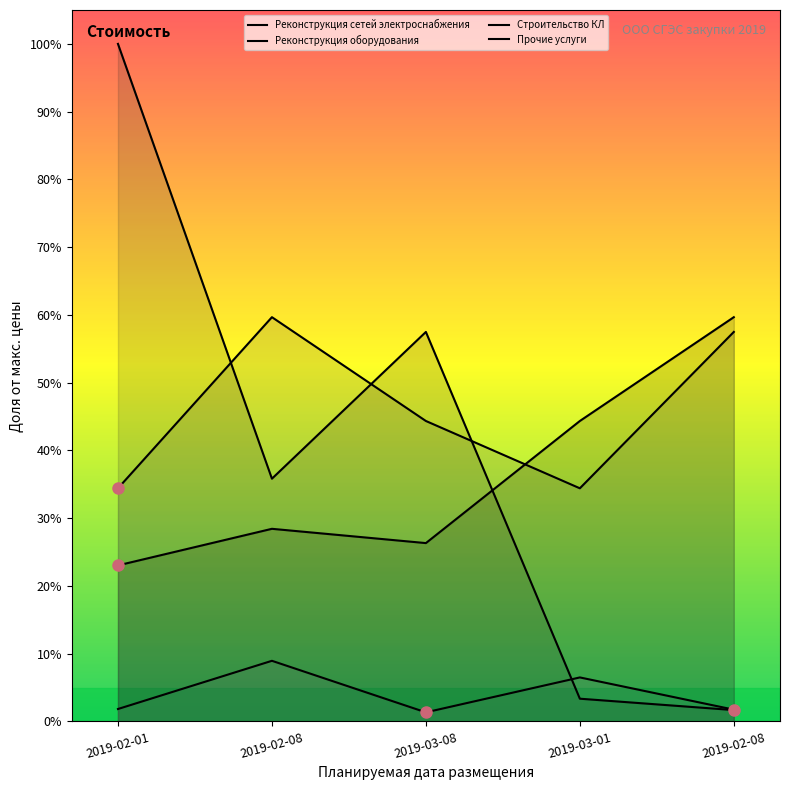

Which series changed the most between 2019-03-01 and 2019-02-08?

Строительство КЛ